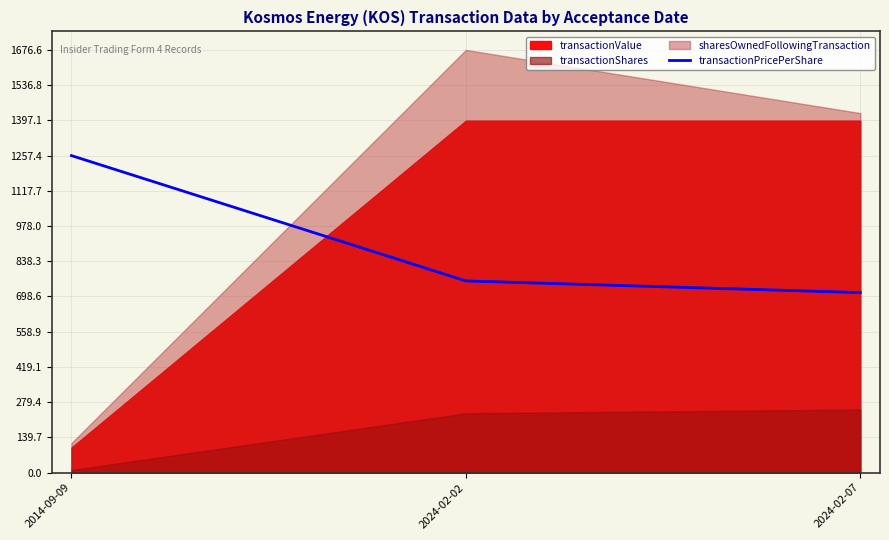

Reading left to right, extract all data points from this chart.

1257.4	760.4	714.1